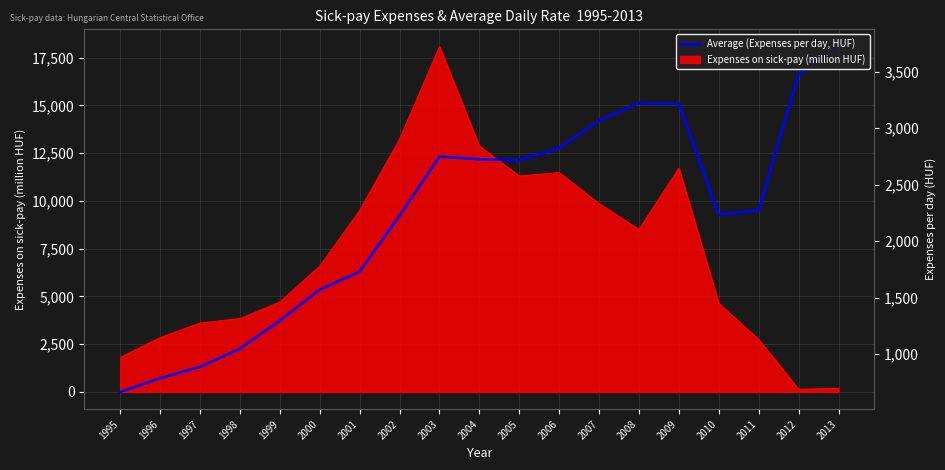

List the labels in order of value, smallest first.

1995, 1996, 1997, 1998, 1999, 2000, 2001, 2002, 2010, 2011, 2005, 2004, 2003, 2006, 2007, 2009, 2008, 2012, 2013